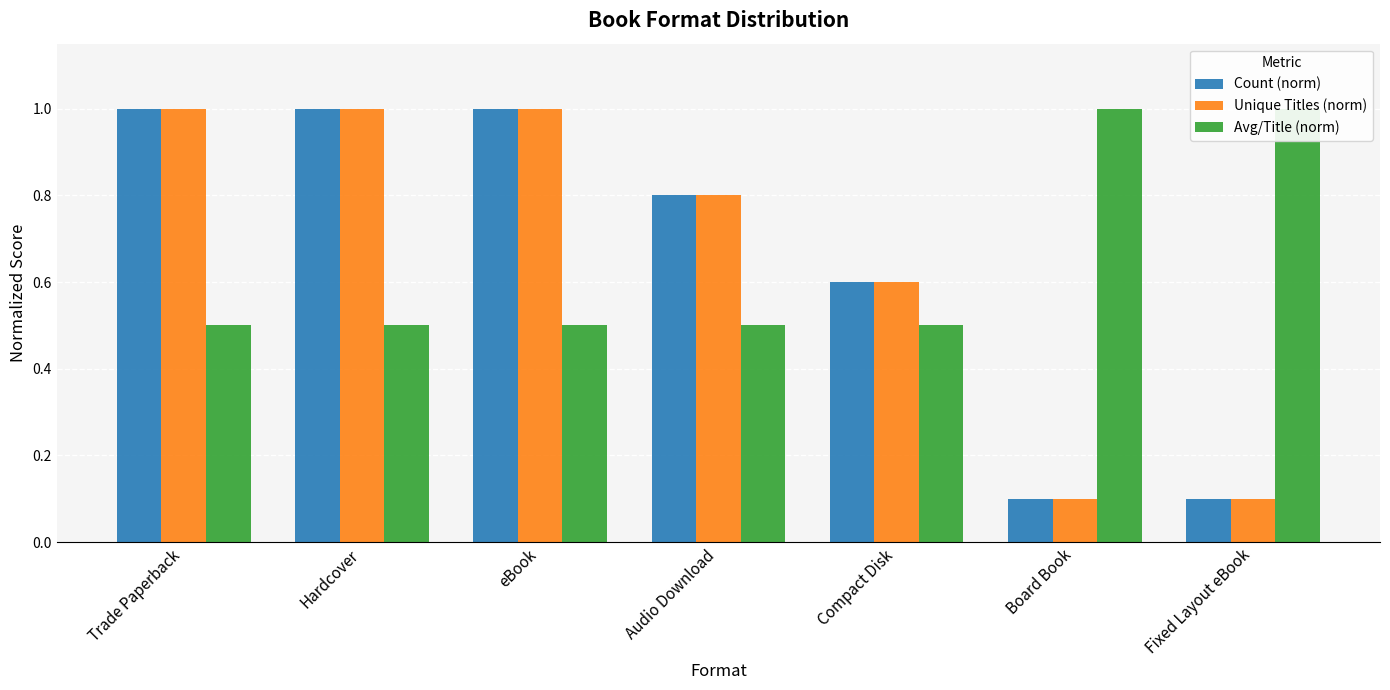

What are all the series names shown in the legend?

Count (norm), Unique Titles (norm), Avg/Title (norm)